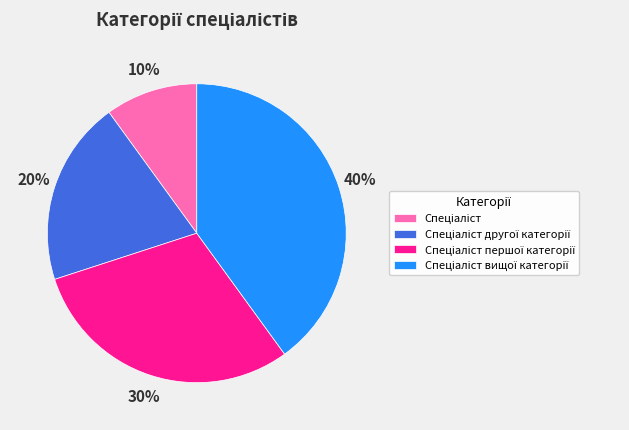

How many segments does this pie chart have?

4